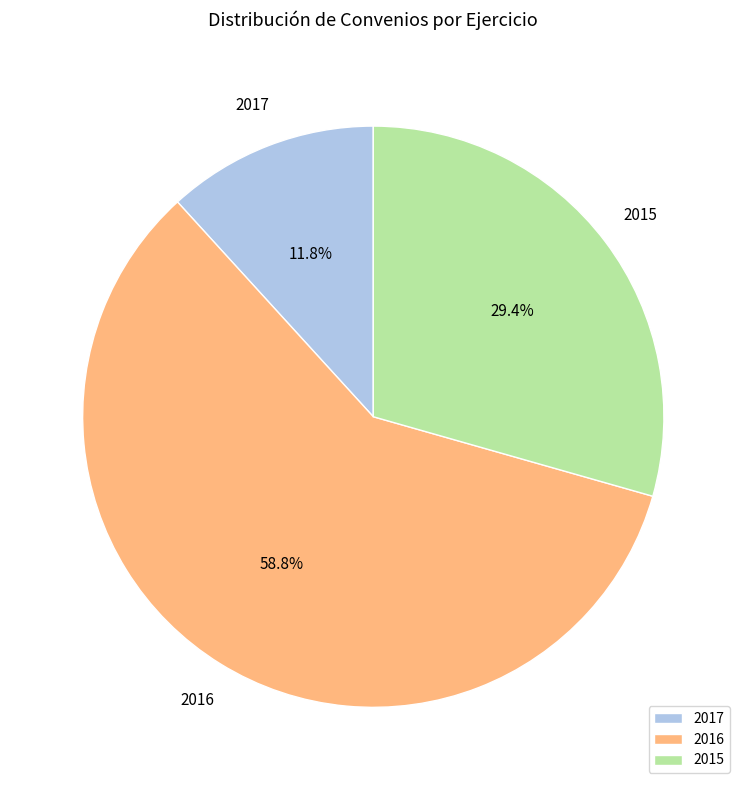

What is the majority slice?

2016